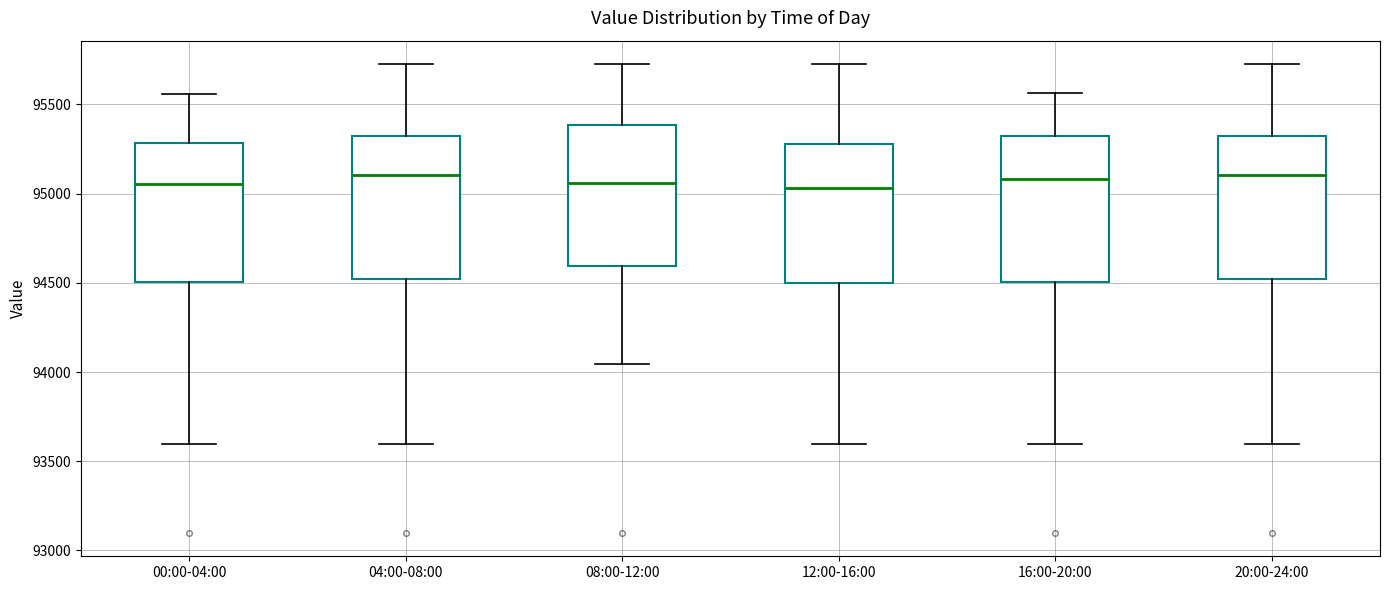

Reading left to right, read every box against the y-axis: the position of its median line, the range the box covers, and the ends of its whiskers. The values are not printed on the chart, so give them approximately, as read against the axis.

00:00-04:00: median 95050, box 94500 to 95300, whiskers 93600 to 95550
04:00-08:00: median 95100, box 94500 to 95300, whiskers 93600 to 95750
08:00-12:00: median 95050, box 94600 to 95400, whiskers 94050 to 95750
12:00-16:00: median 95050, box 94500 to 95300, whiskers 93600 to 95750
16:00-20:00: median 95100, box 94500 to 95300, whiskers 93600 to 95550
20:00-24:00: median 95100, box 94500 to 95300, whiskers 93600 to 95750